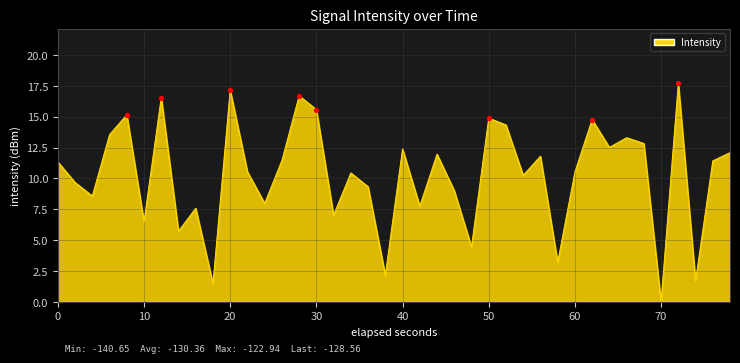

What is the difference between the maximum and minimum values?

17.7